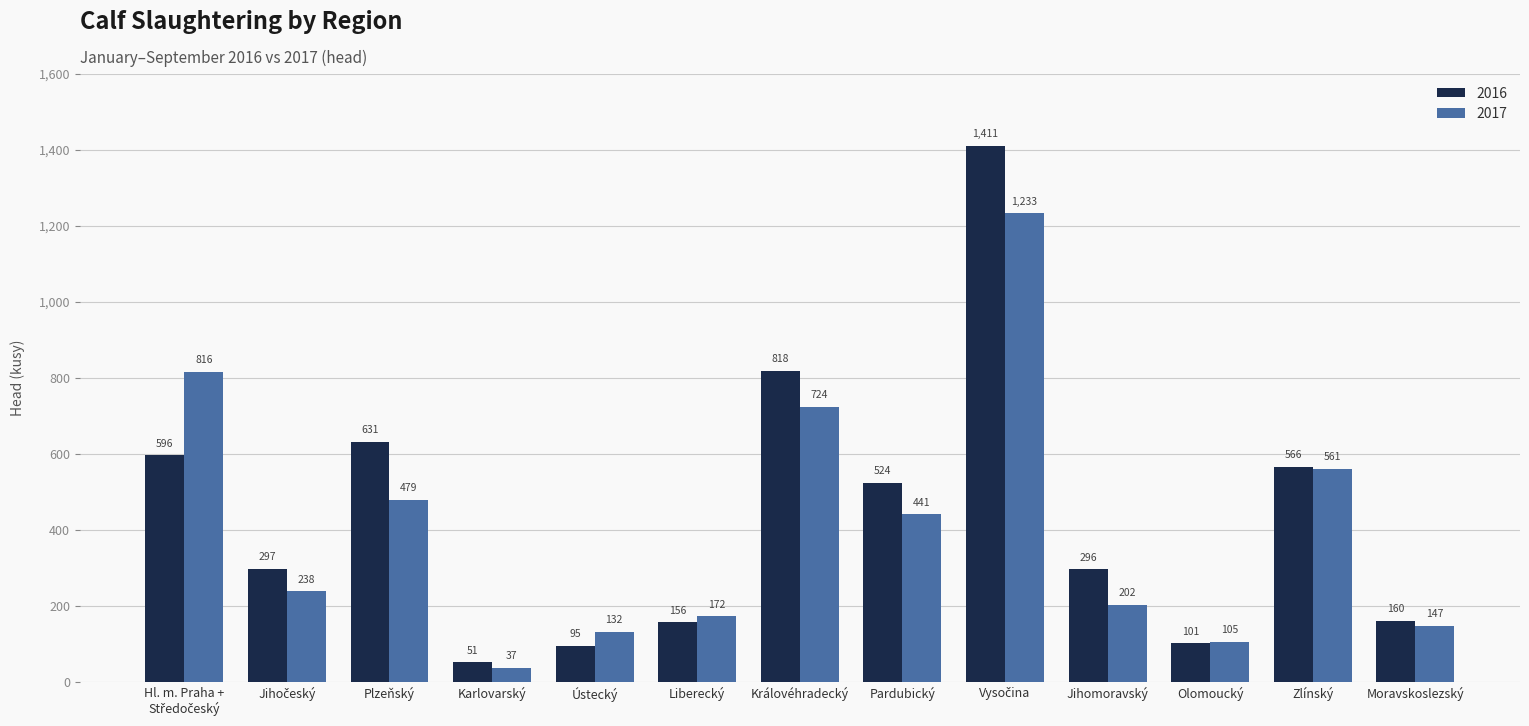

Which series changed the most between Královéhradecký and Zlínský?

2016